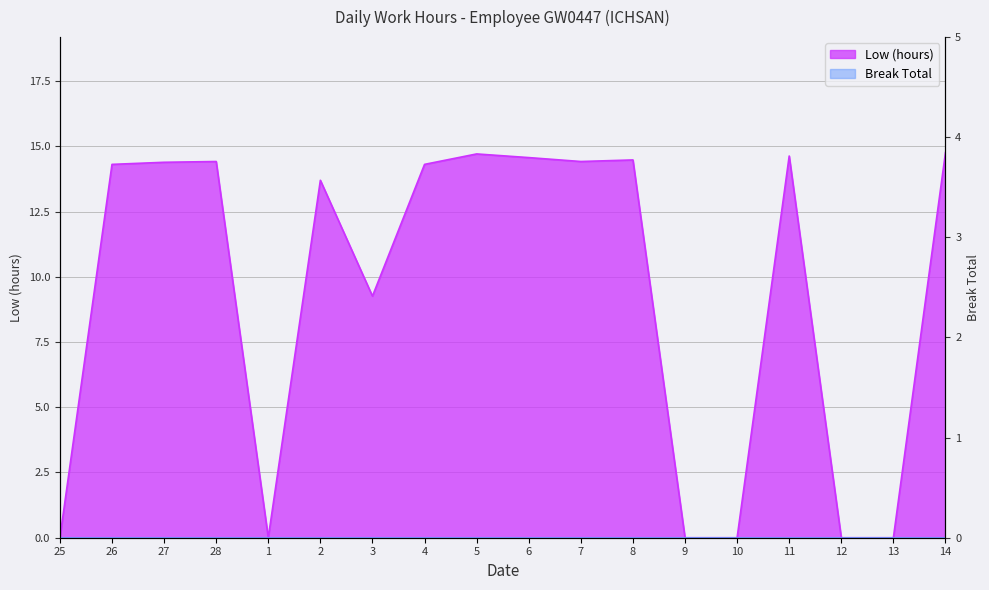

Count the number of values greater than 14.

10